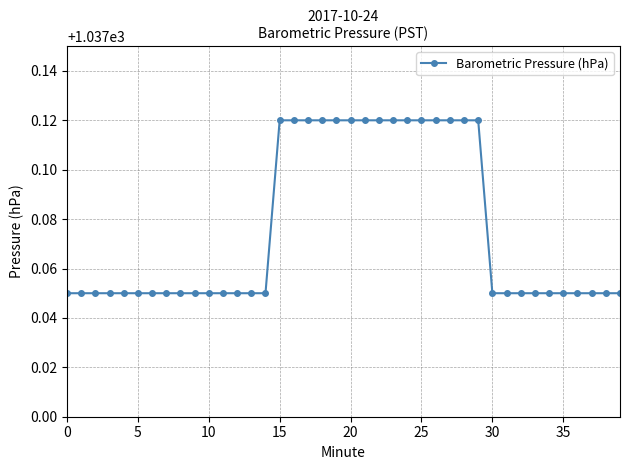

How many values are between 1037 and 1038?

40